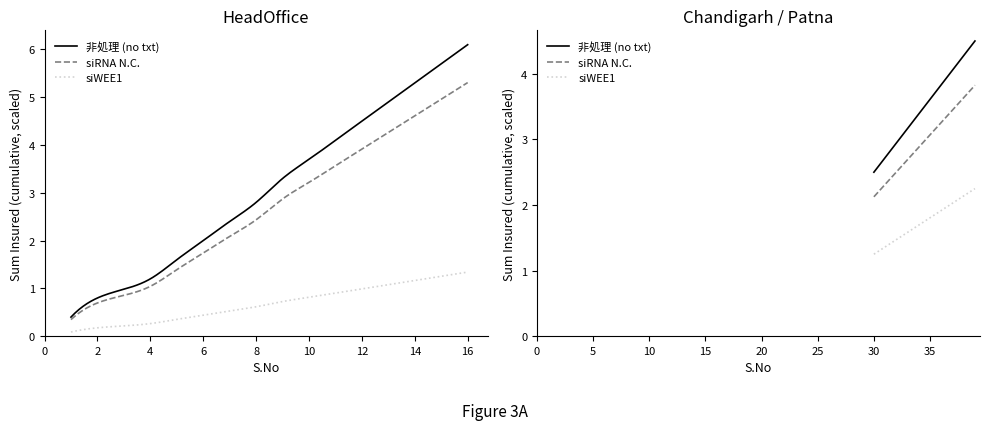

What is the highest value of the 非処理 (no txt) series?

6.1